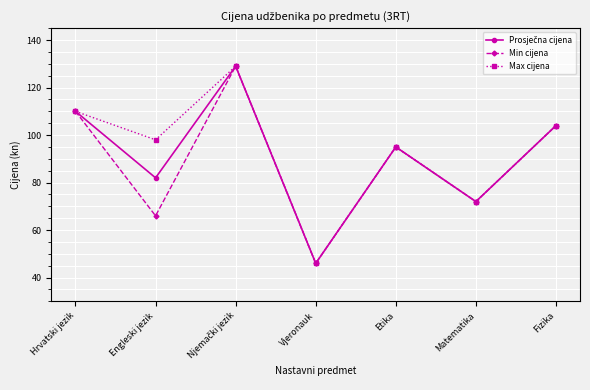

Which series changed the most between Engleski jezik and Matematika?

Max cijena